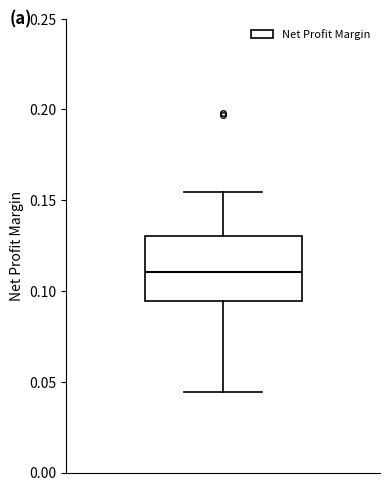

Where does the lower whisker of the box end on the y-axis? The values are not printed on the chart, so give them approximately, as read against the axis.

0.045